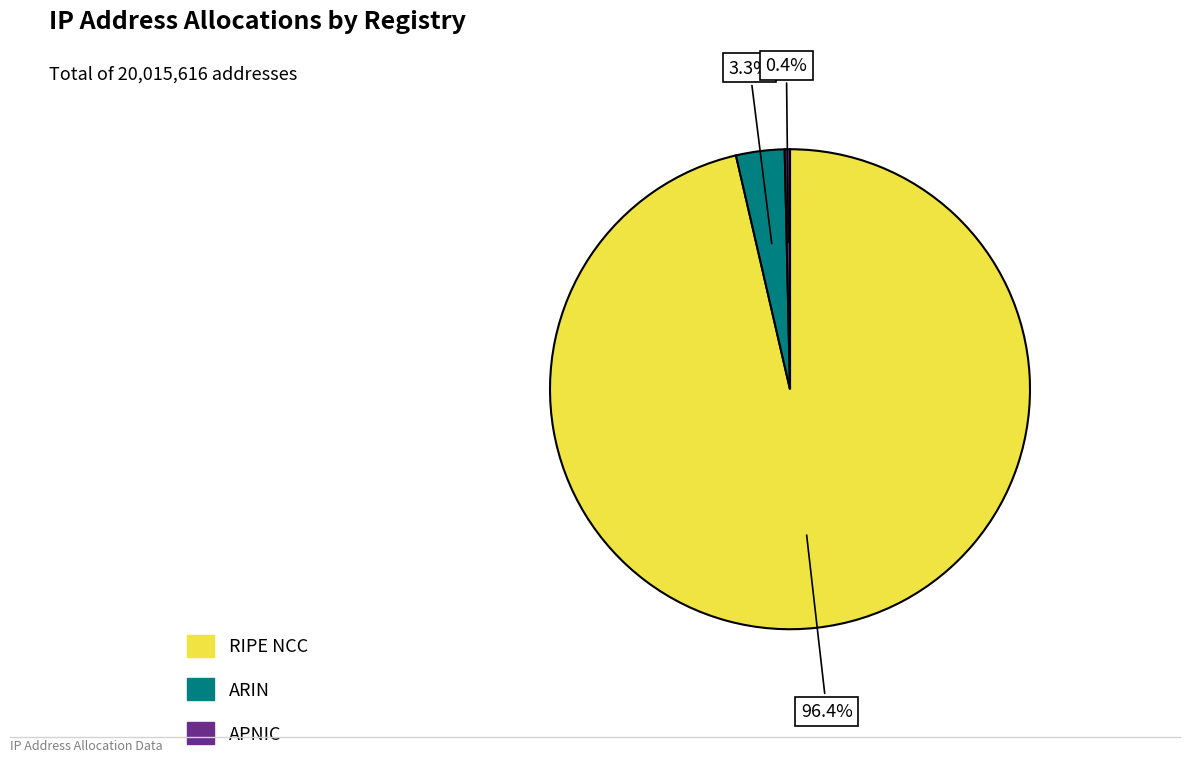

Rank the categories by value from lowest to highest.

APNIC, ARIN, RIPE NCC